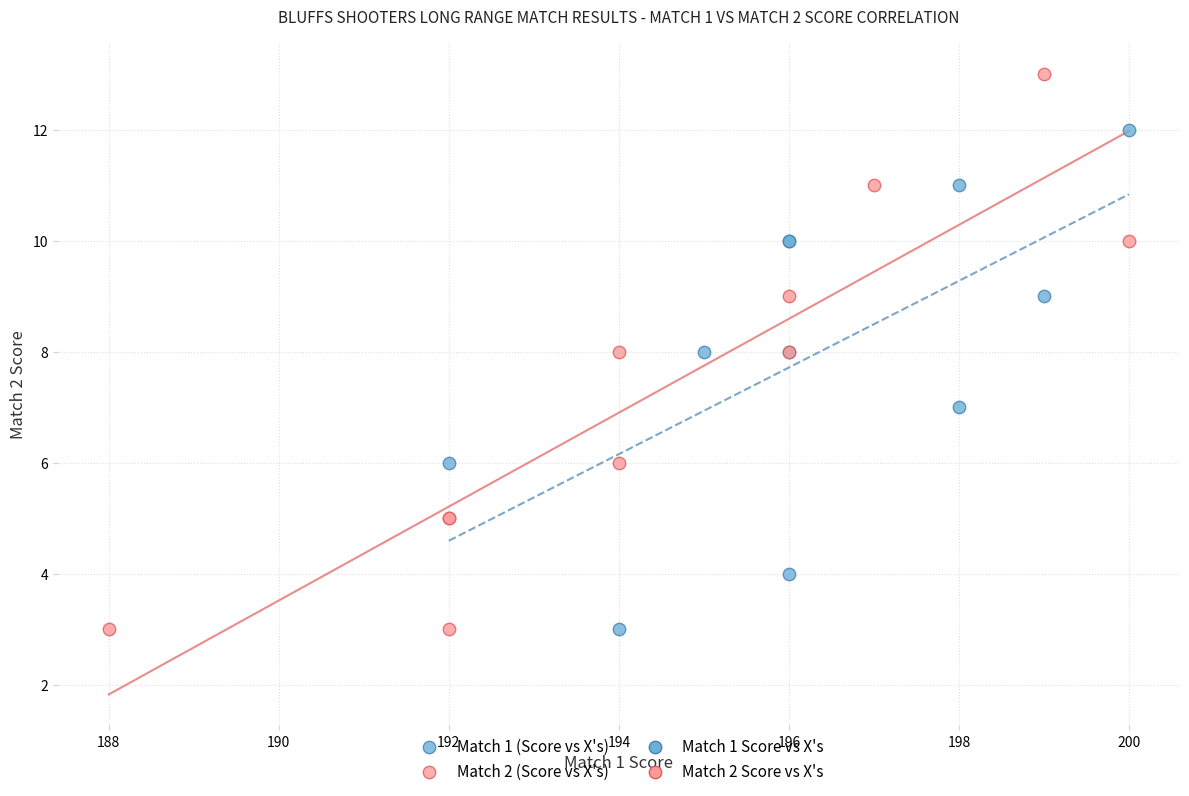

Which series has the largest Y range (max minus min)?

Match 2 (Score vs X's)